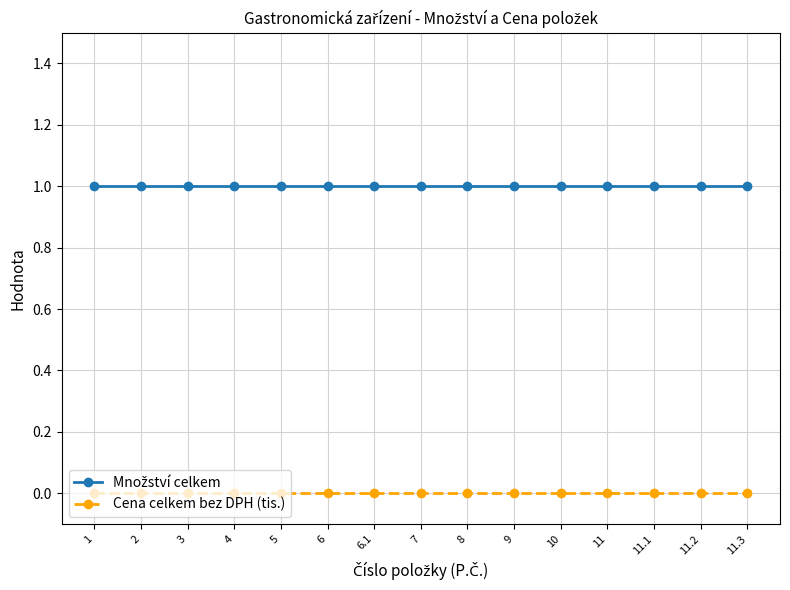

Is it true that Cena celkem bez DPH (tis.) equals 0 at 4?

True